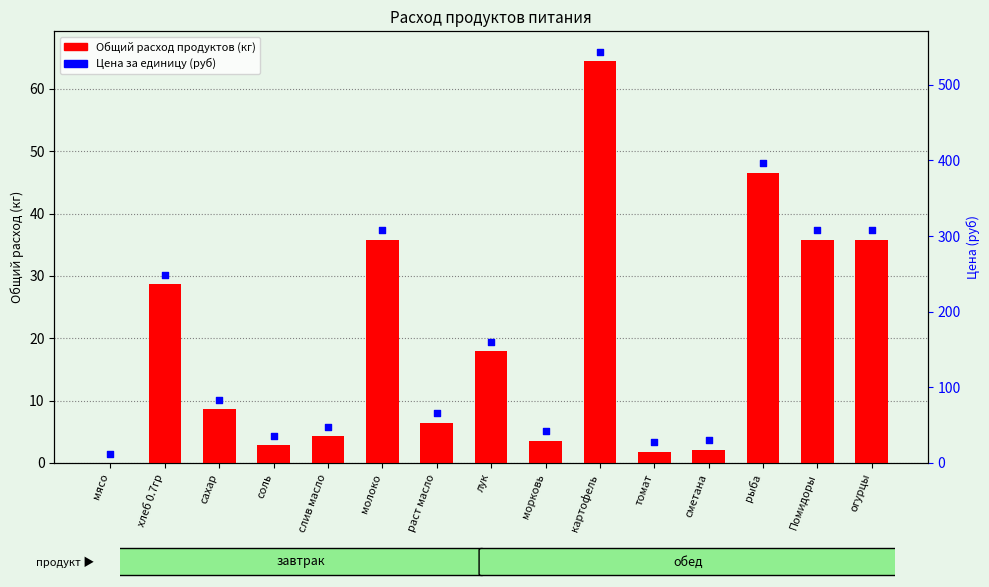

At which category is the sum across all series the highest?

картофель